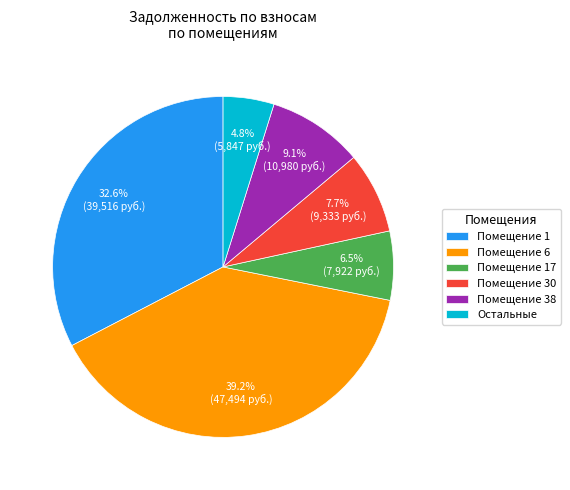

Which slice is the largest?

Помещение 6